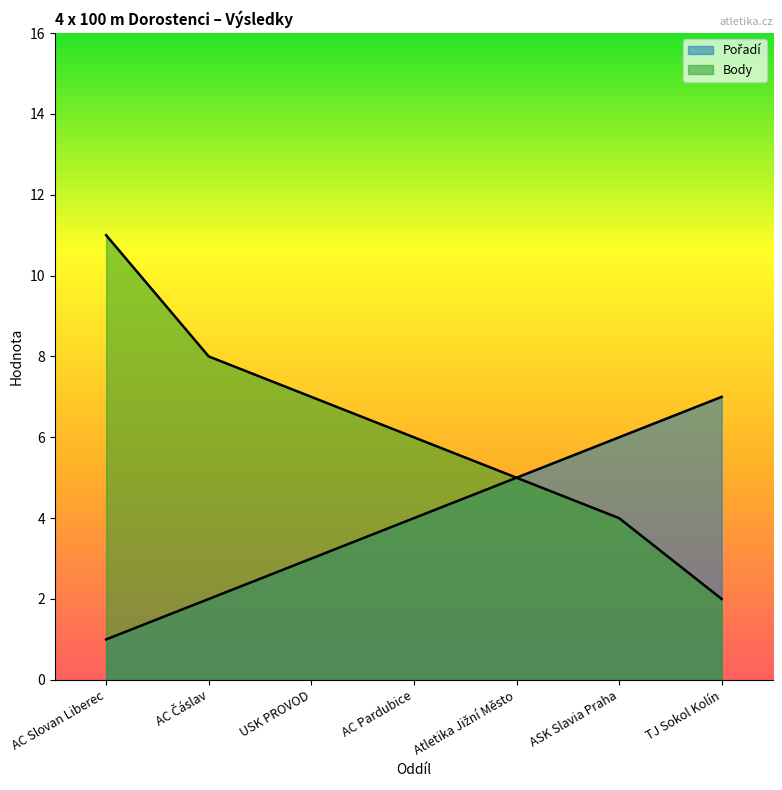

Reading left to right, list all the values displayed in this chart.

Pořadí: 1	2	3	4	5	6	7
Body: 11	8	7	6	5	4	2